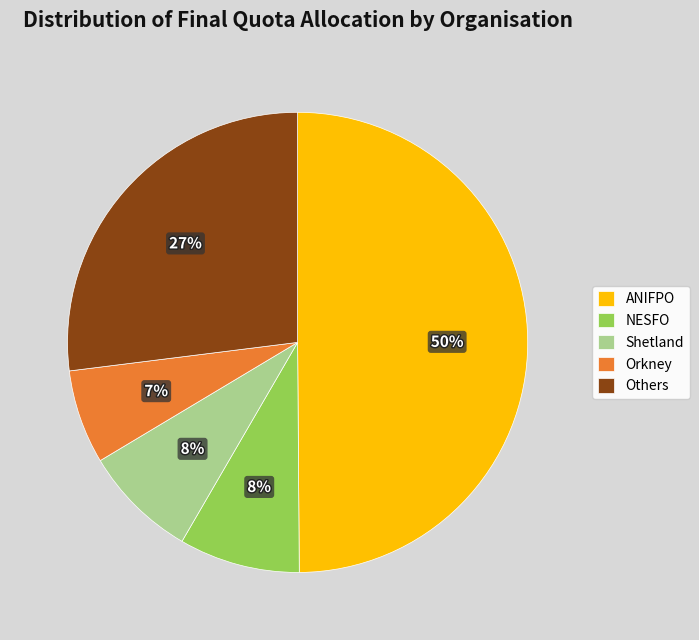

What is the smallest slice in the pie chart?

Orkney